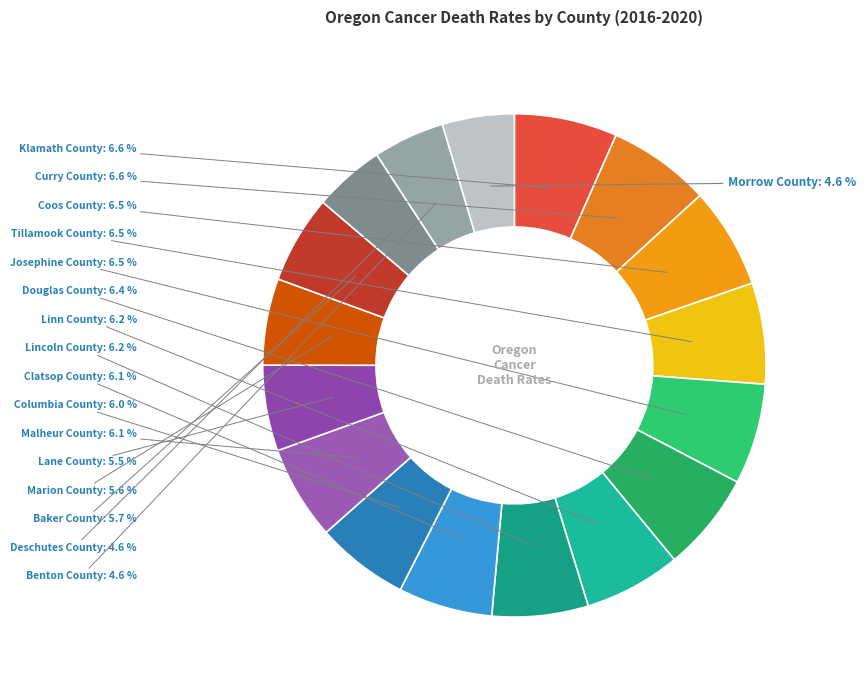

Is there a majority slice in this chart?

No